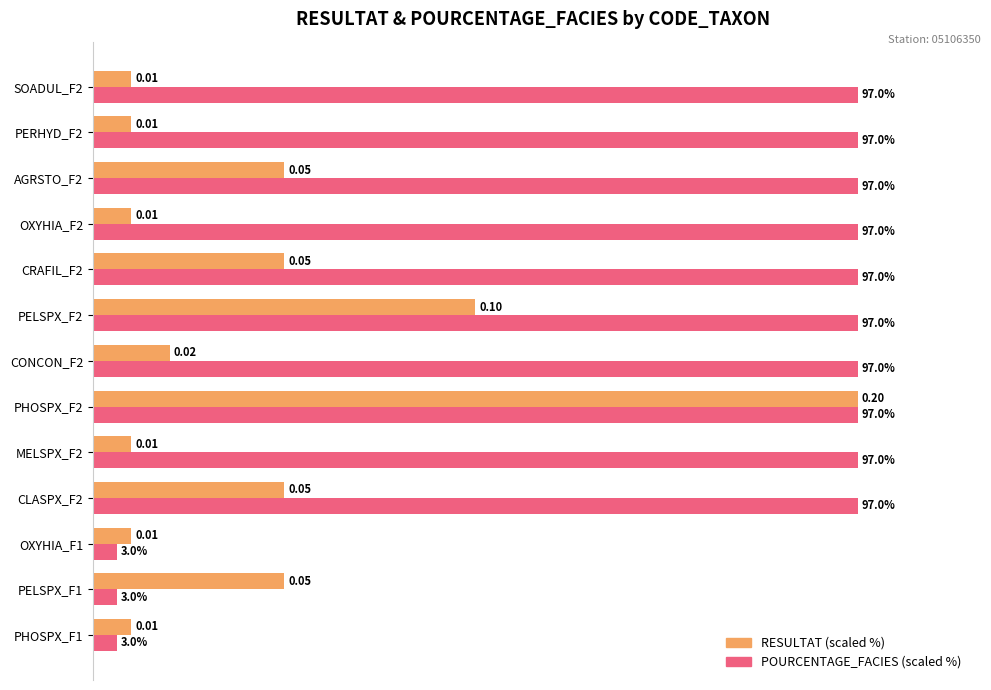

What are all the series names shown in the legend?

RESULTAT (scaled %), POURCENTAGE_FACIES (scaled %)